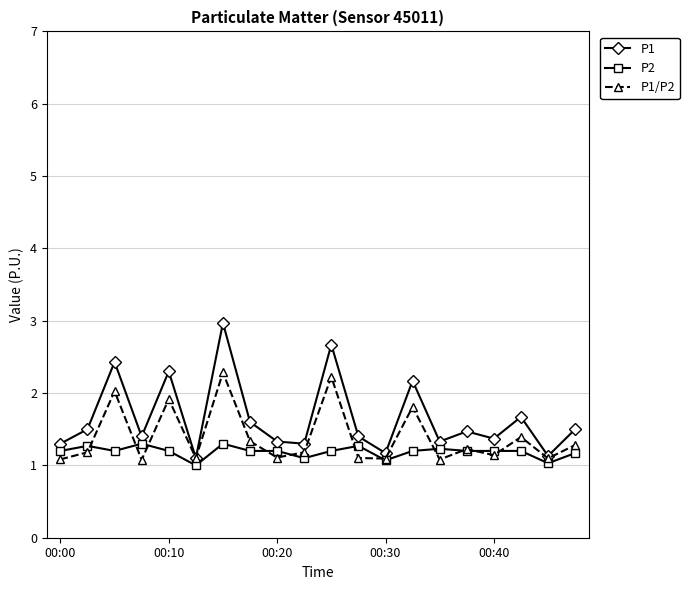

What is the minimum value for P2?

1.0